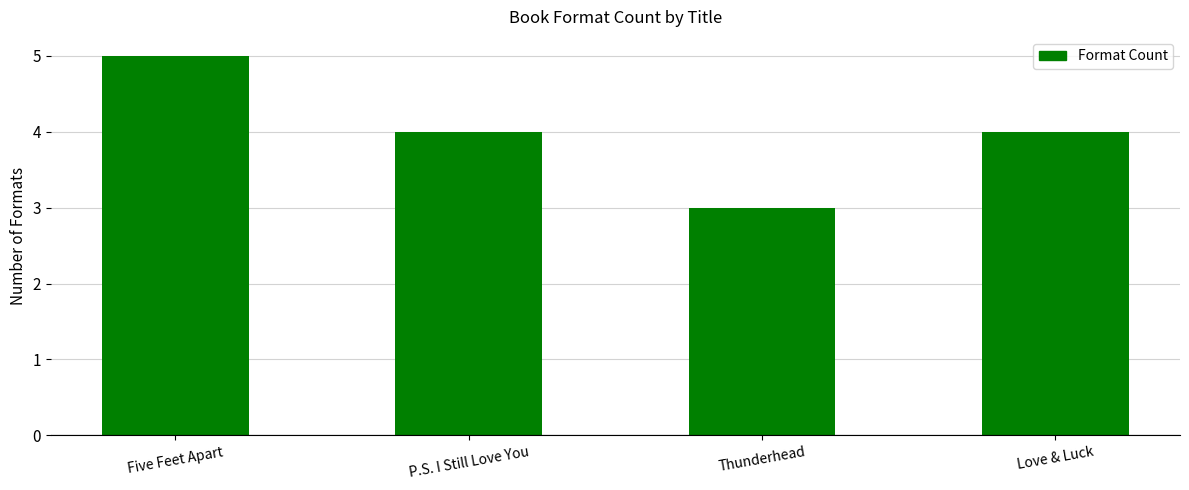

What is the change in value from Five Feet Apart to P.S. I Still Love You?

-1